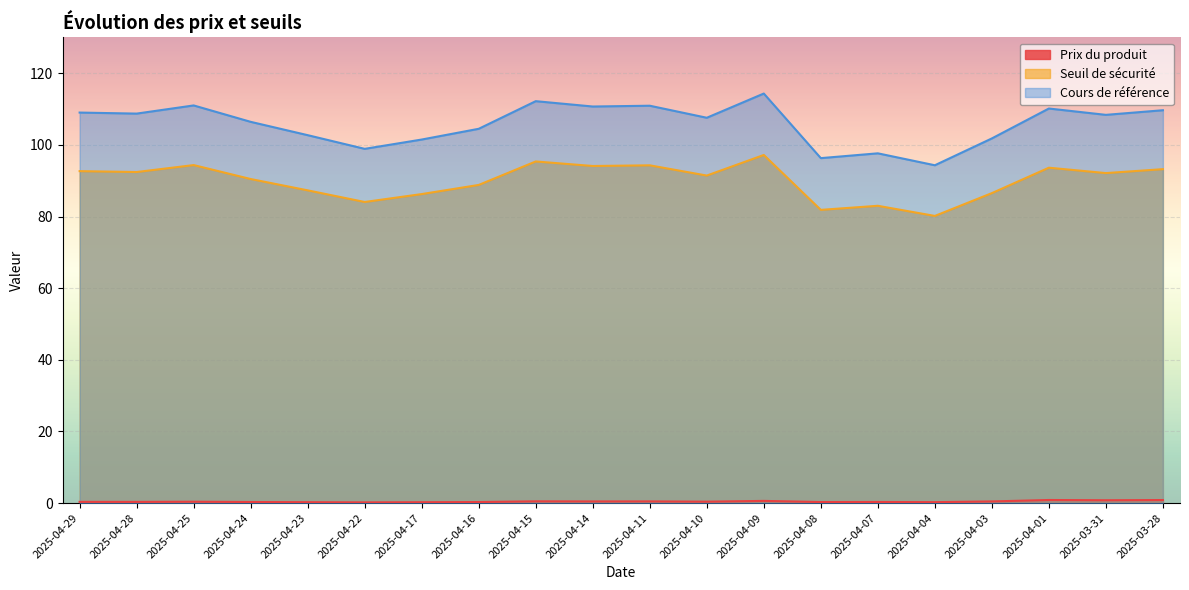

At which category does Cours de référence reach its first local peak?

2025-04-25